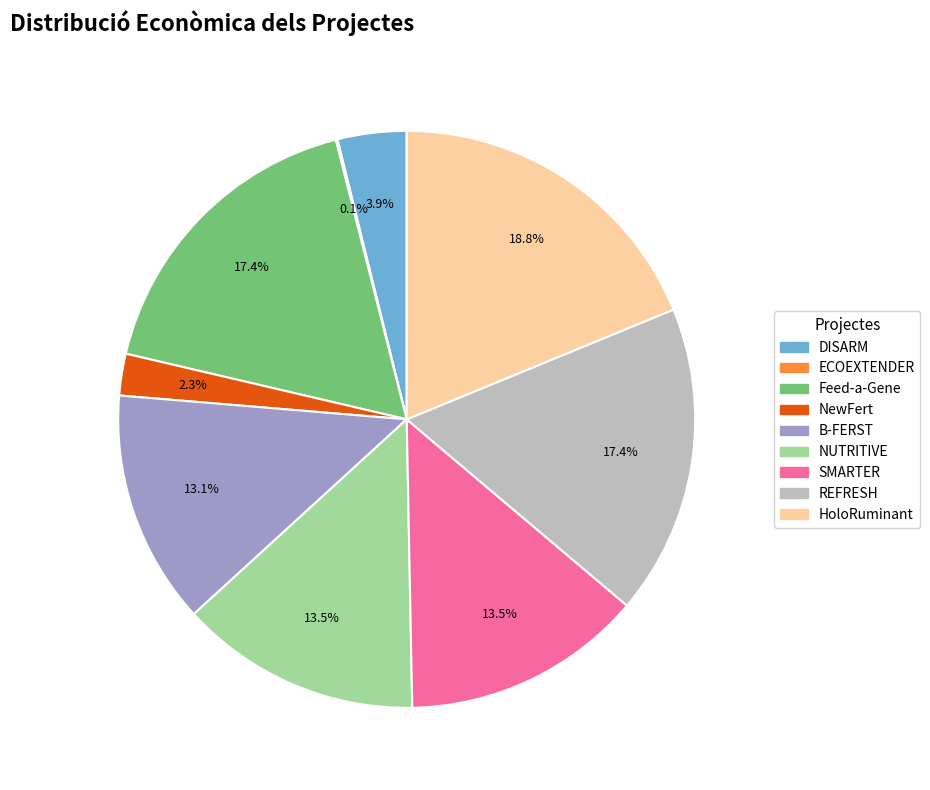

Combined, what portion of the pie is NUTRITIVE and REFRESH?

30.9%